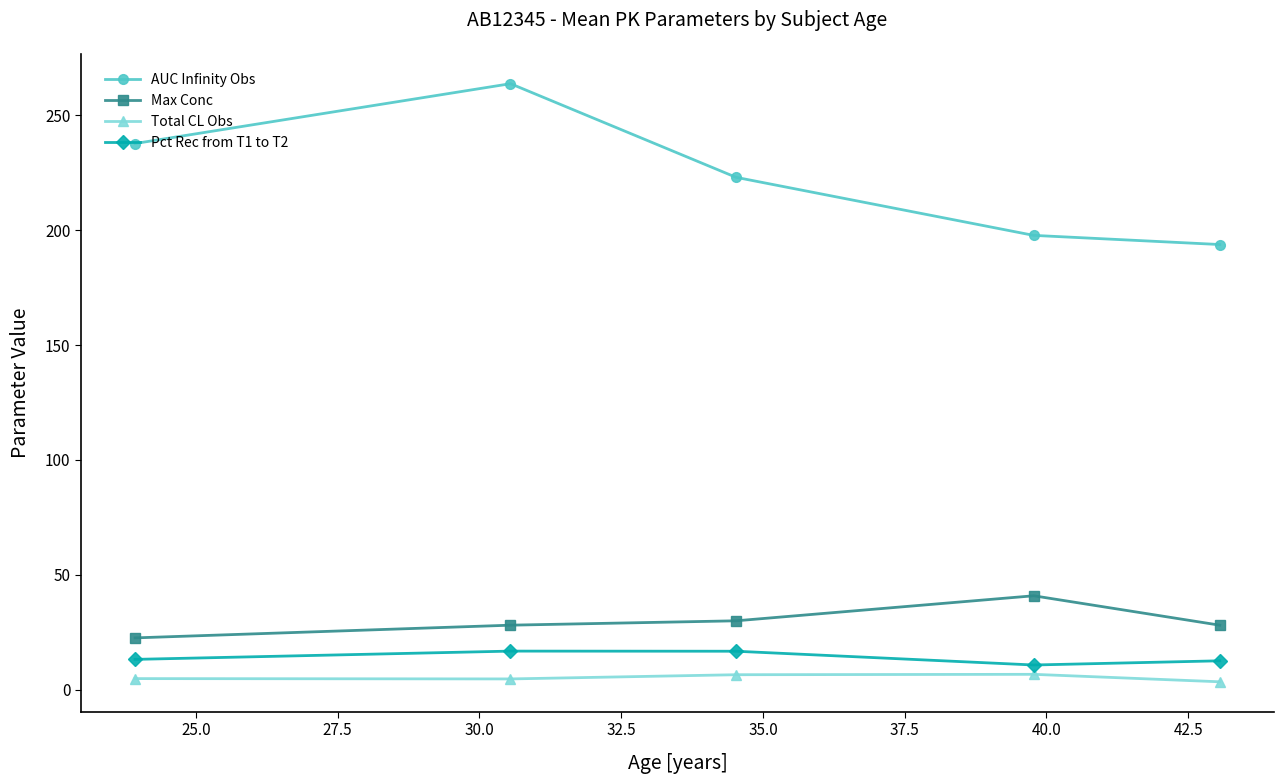

What are all the series names shown in the legend?

AUC Infinity Obs, Max Conc, Total CL Obs, Pct Rec from T1 to T2